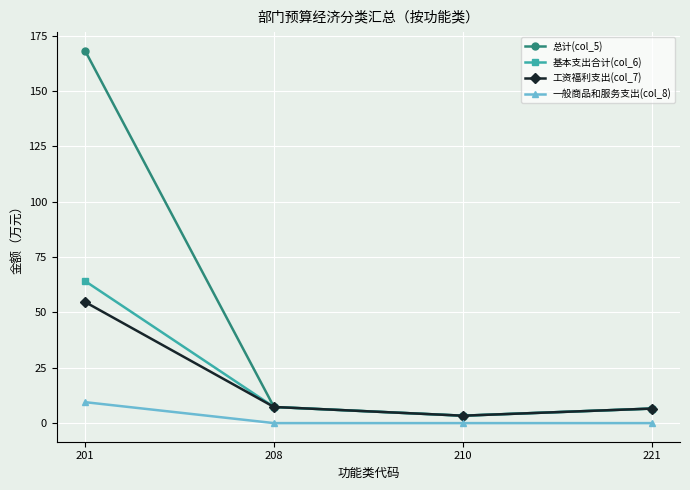

Is the value of 总计(col_5) at 201 greater than the value of 工资福利支出(col_7) at 210?

Yes